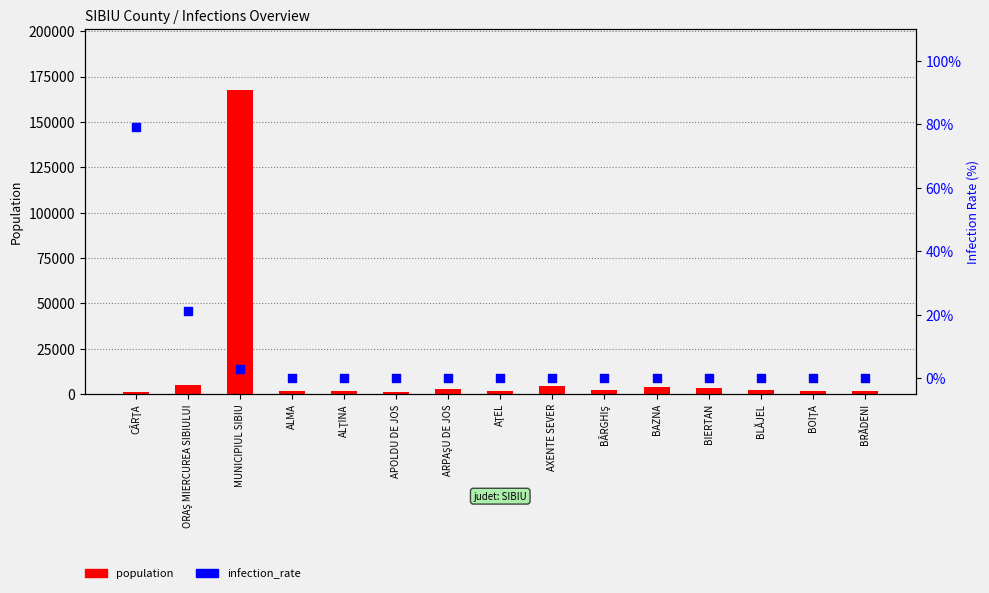

Which series has the largest Y range (max minus min)?

population